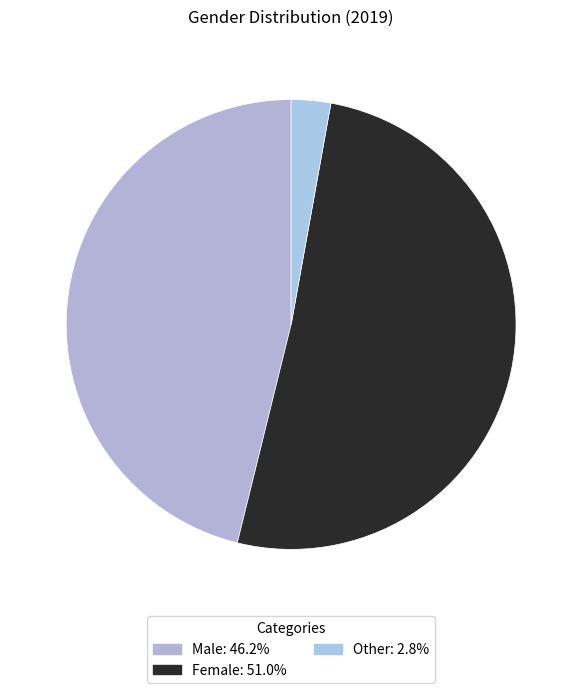

To the nearest percent, what percentage of the pie is Female?

51%